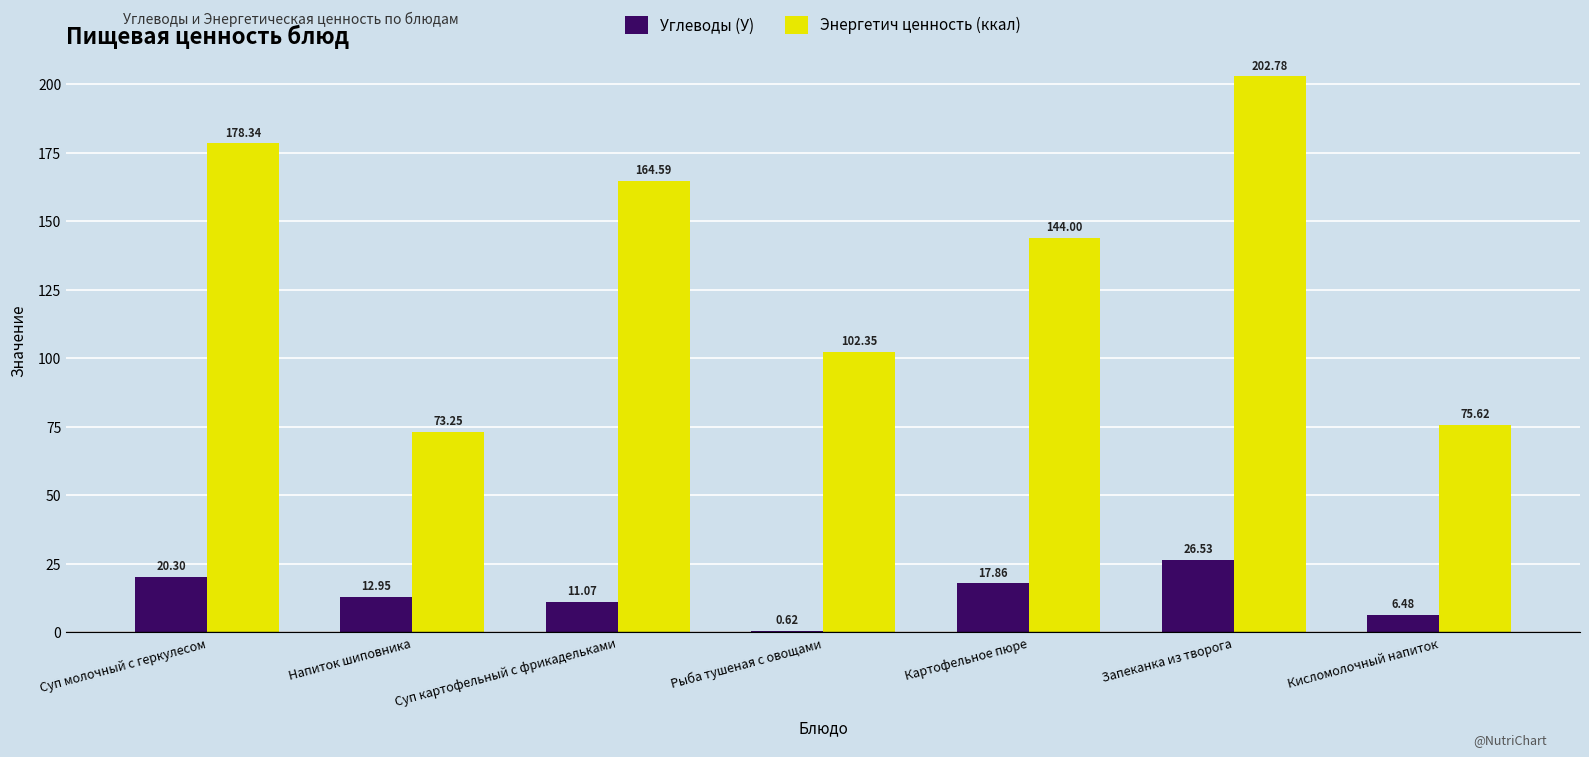

What is the sum of the Углеводы (У) values at Картофельное пюре and Суп молочный с геркулесом?

38.2